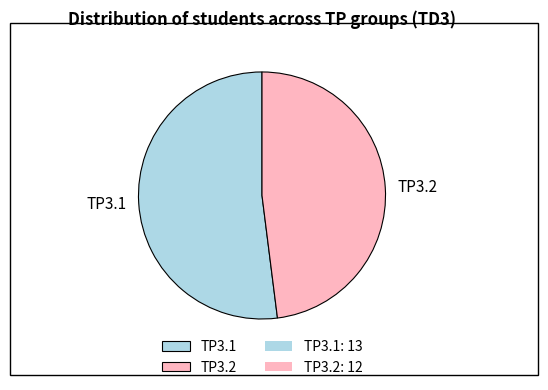

Is there any slice that represents more than half of the pie?

Yes